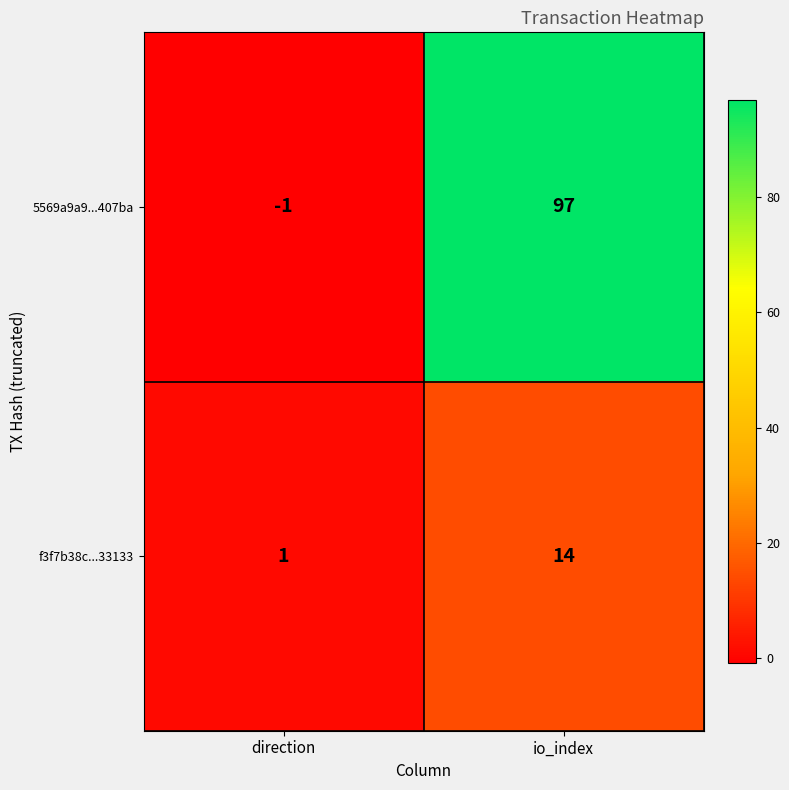

What is the smallest value displayed?

-1